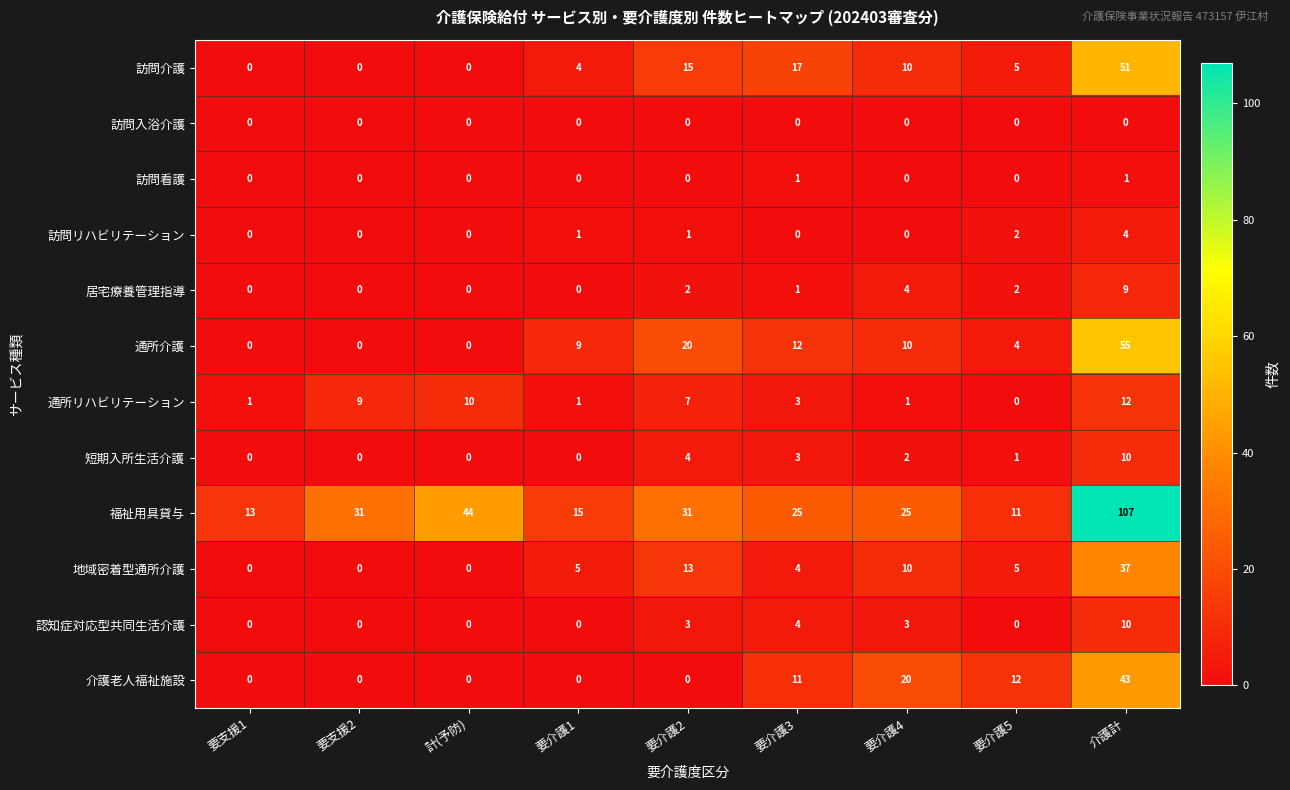

What is the difference between the highest and lowest values at 要介護4?

25